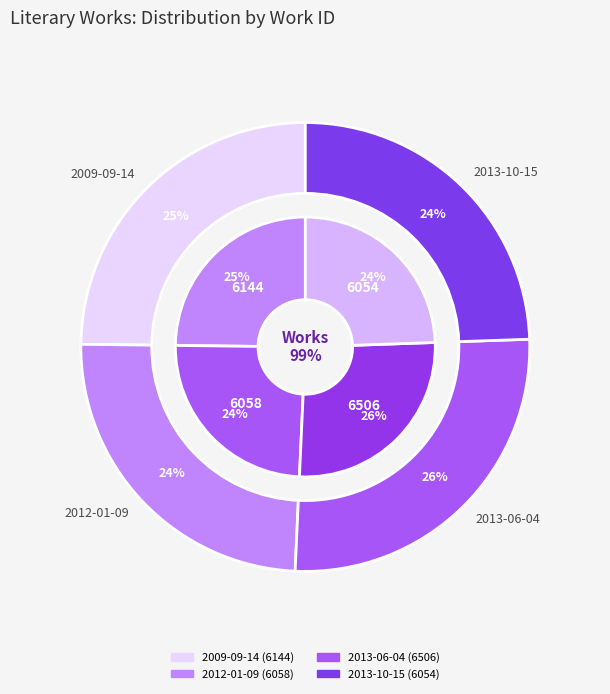

To the nearest percent, what is the difference between the largest and smallest slice percentages?

2%